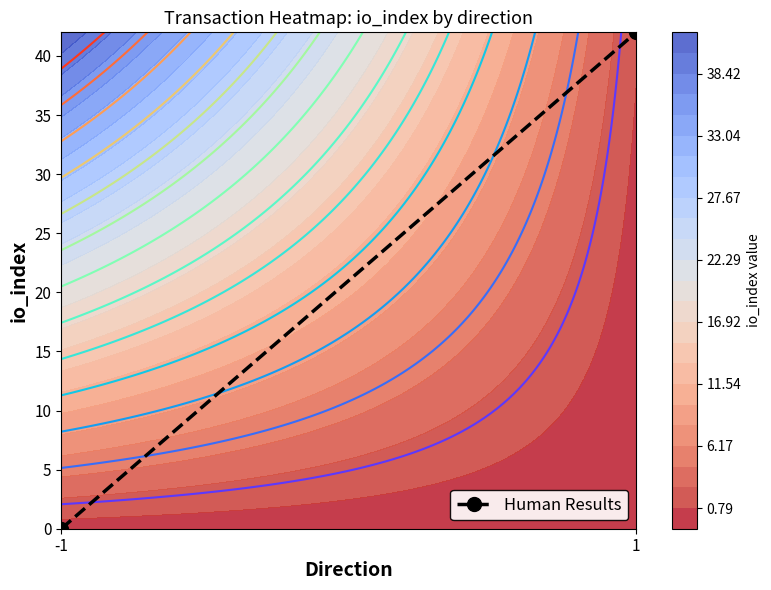

List the labels in order of value, smallest first.

-1, 1